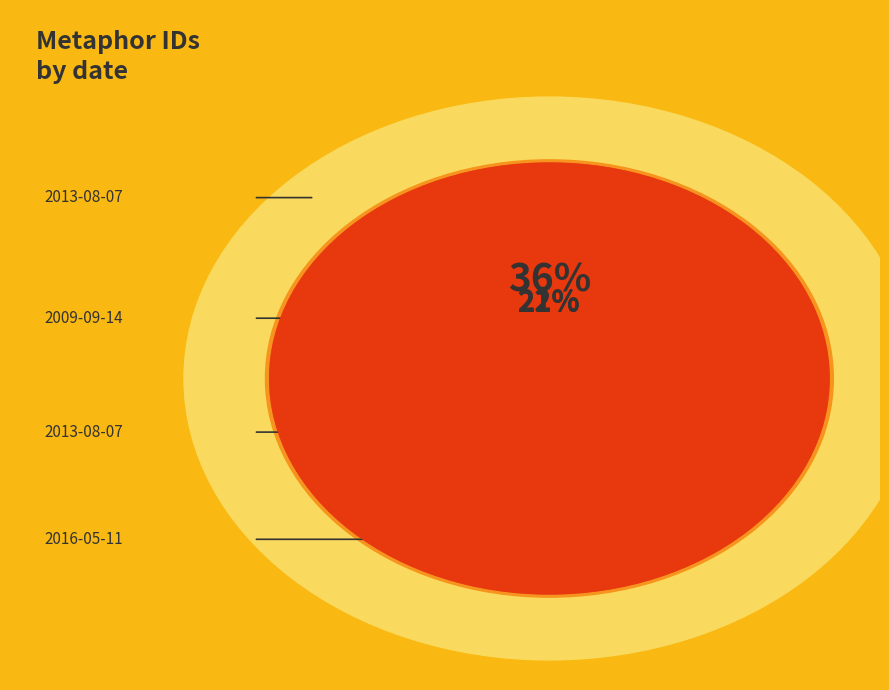

To the nearest percent, what portion does 2009-09-14 represent?

22%